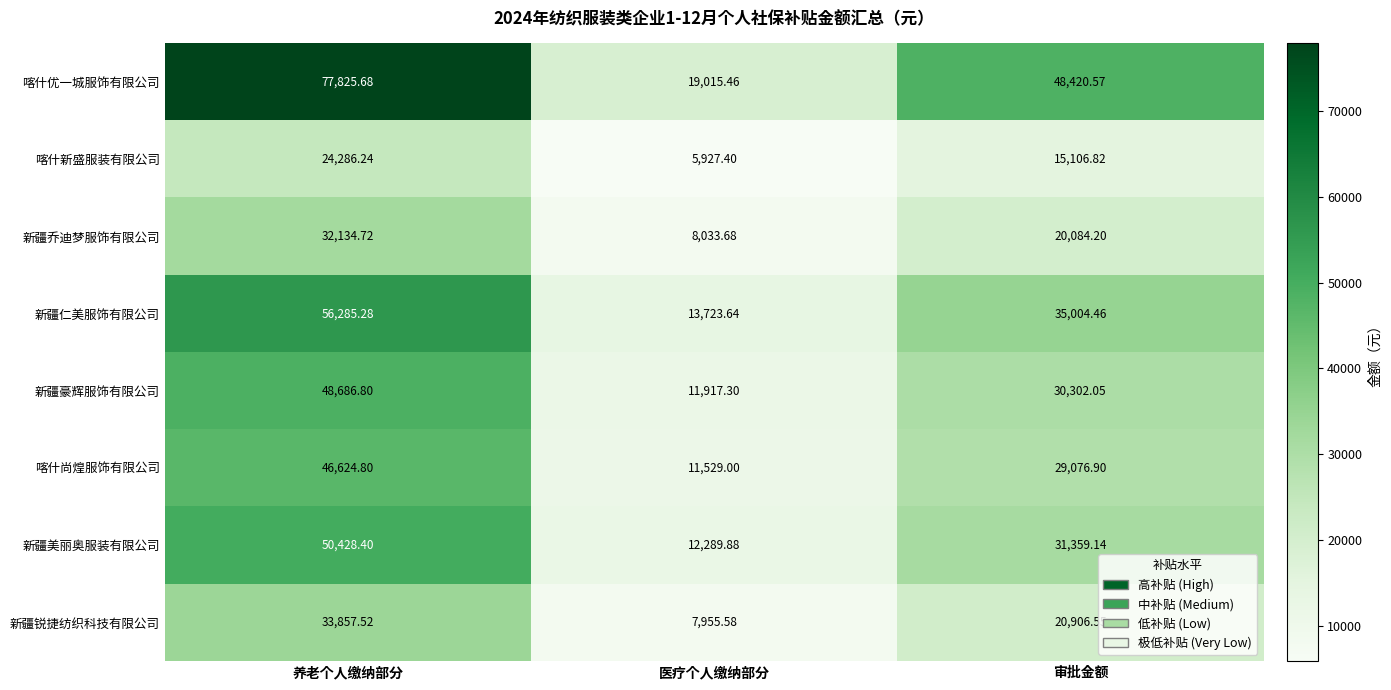

At which category is the sum across all series the highest?

养老个人缴纳部分